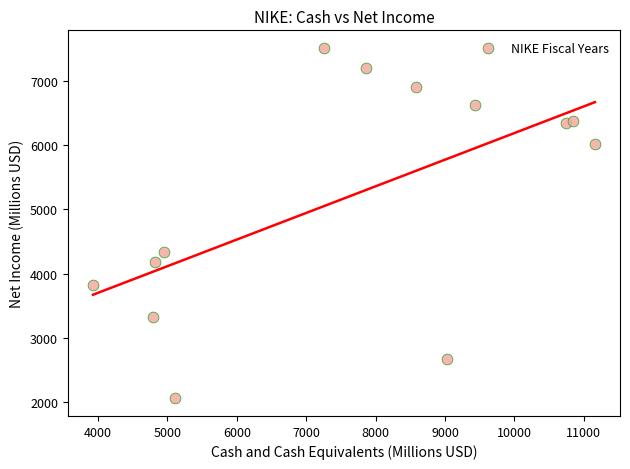

What is the range of Y values (max minus min)?

5454